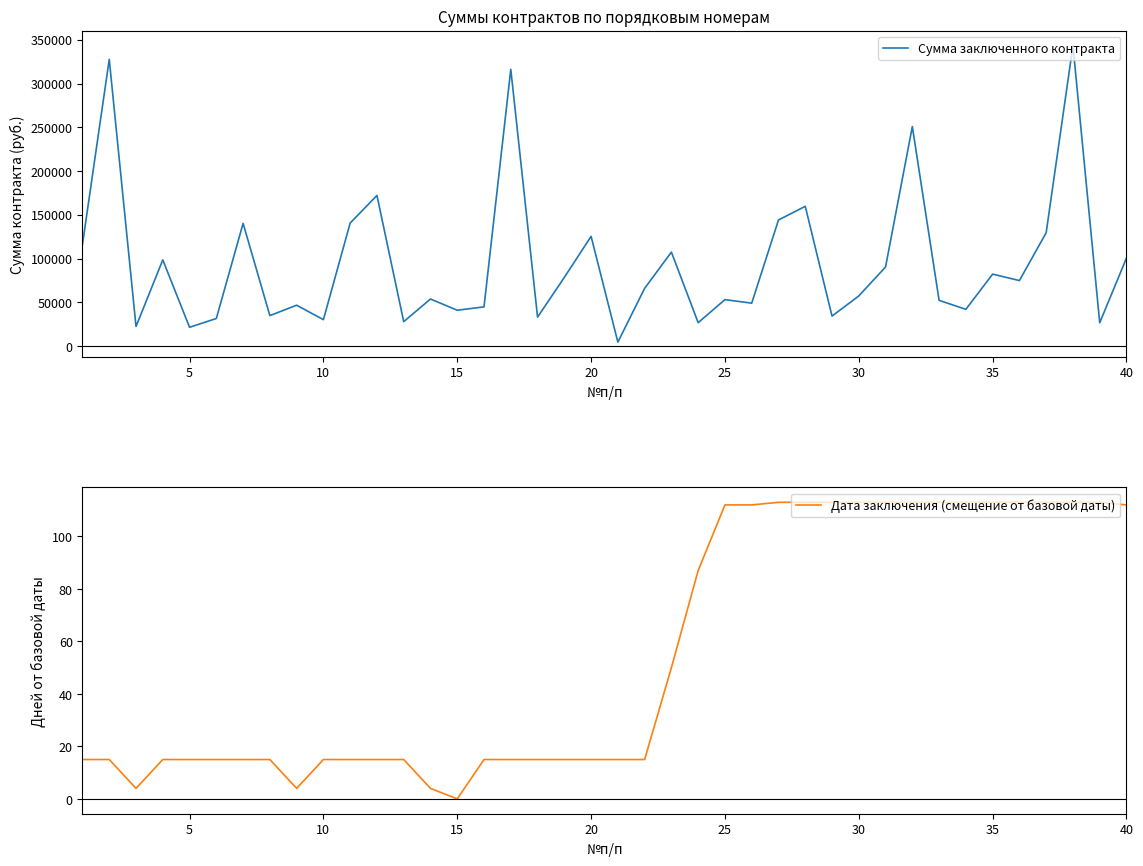

How many interior local peaks does the Сумма заключенного контракта series have?

14